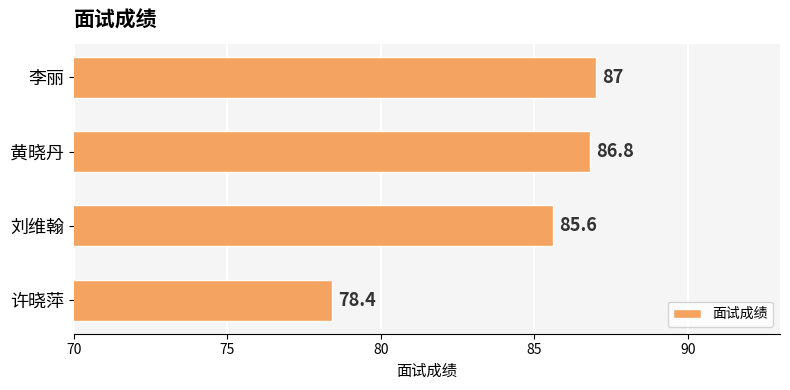

What is the label of the 4th bar from the bottom?

李丽